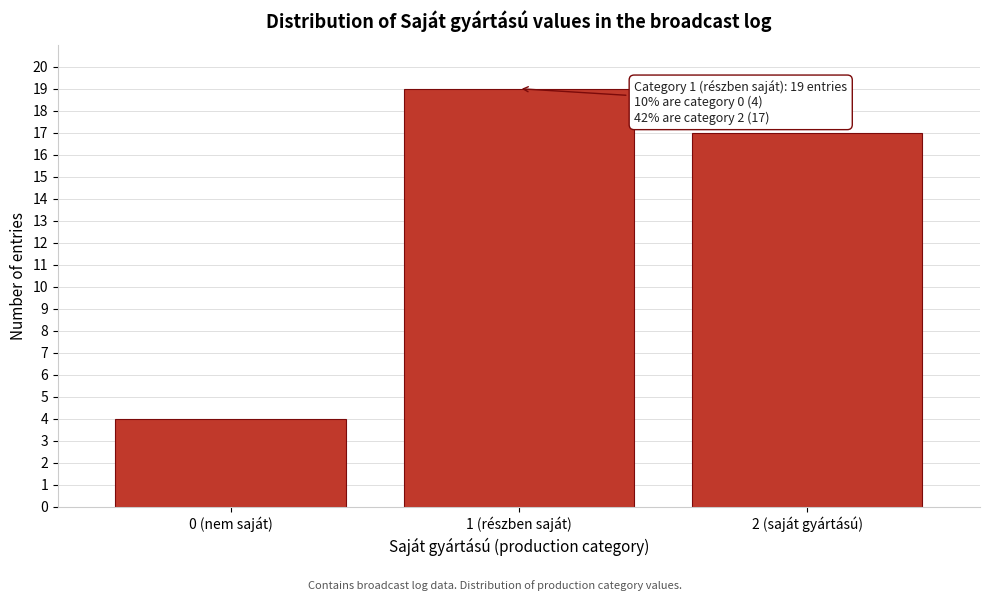

Reading left to right, what are all the values shown in this chart?

4	19	17